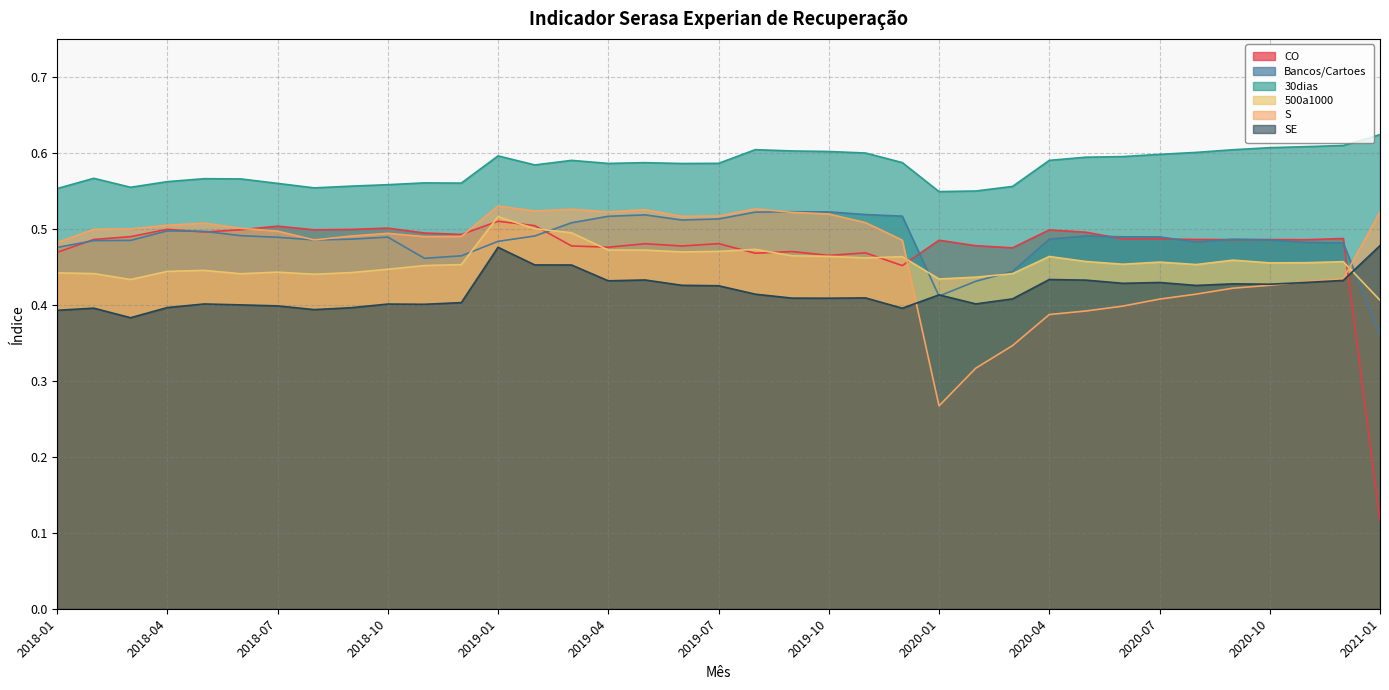

List the labels in order of 30dias value, largest first.

2021-01, 2020-12, 2020-11, 2020-10, 2019-08, 2020-09, 2019-09, 2019-10, 2020-08, 2019-11, 2020-07, 2019-01, 2020-06, 2020-05, 2019-03, 2020-04, 2019-12, 2019-05, 2019-07, 2019-04, 2019-06, 2019-02, 2018-02, 2018-05, 2018-06, 2018-04, 2018-11, 2018-12, 2018-07, 2018-10, 2018-09, 2020-03, 2018-03, 2018-08, 2018-01, 2020-02, 2020-01